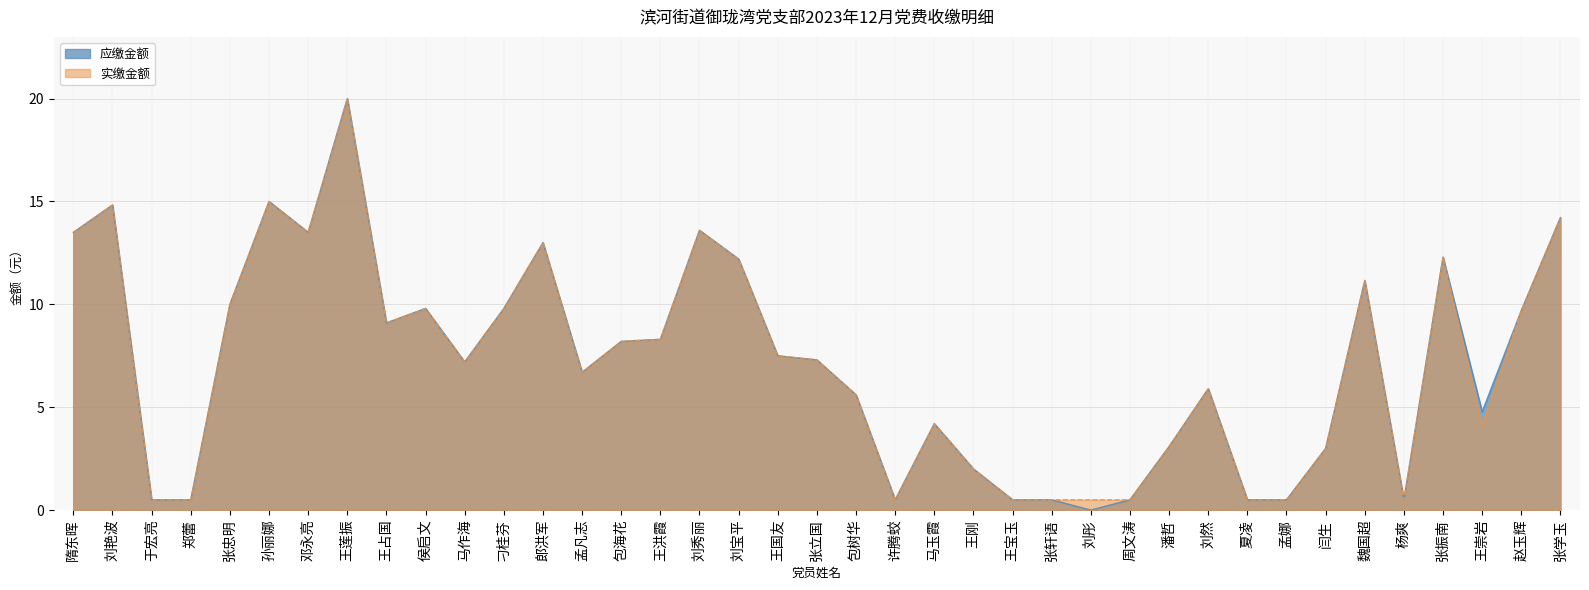

Between 王崇岩 and 赵玉辉, which series saw the biggest shift?

实缴金额